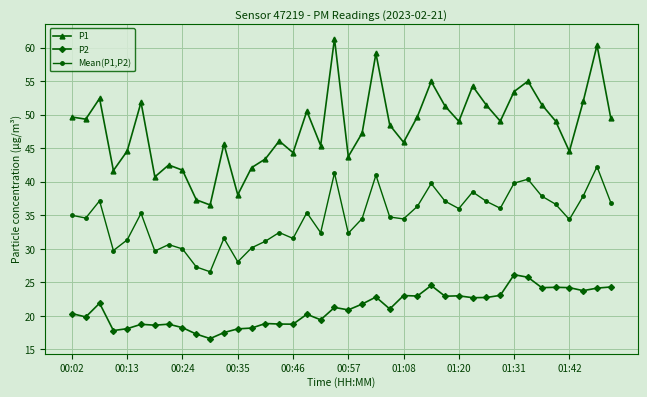

Which series has the largest range (max minus min)?

P1